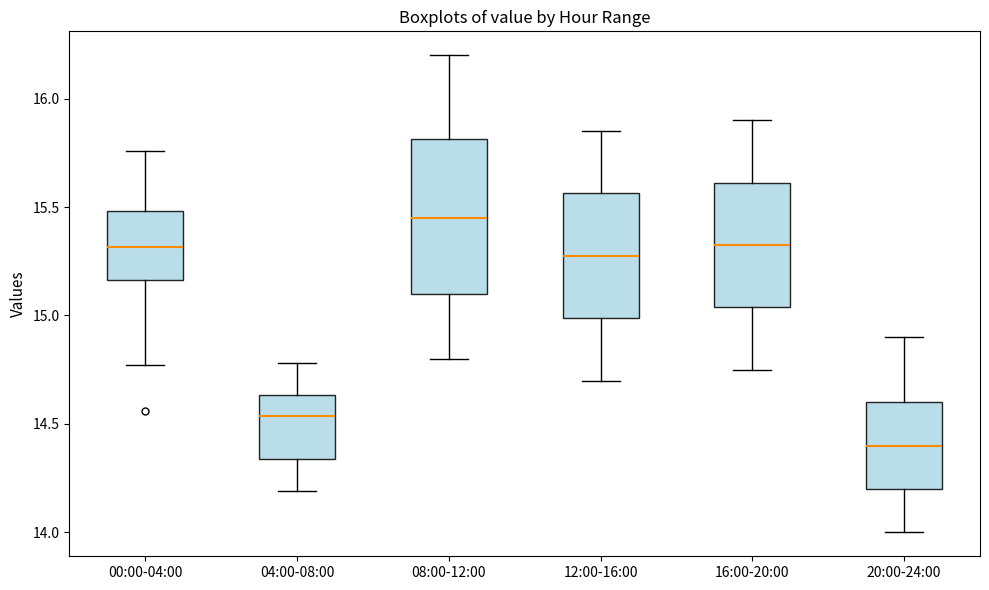

Reading left to right, transcribe this box plot: for each box, give where its median line is, the range the box spans, and where its two whiskers end, as read against the y-axis. The values are not printed on the chart, so give them approximately, as read against the axis.

00:00-04:00: median 15.30, box 15.15 to 15.50, whiskers 14.75 to 15.75
04:00-08:00: median 14.55, box 14.35 to 14.65, whiskers 14.20 to 14.80
08:00-12:00: median 15.45, box 15.10 to 15.80, whiskers 14.80 to 16.20
12:00-16:00: median 15.30, box 15.00 to 15.55, whiskers 14.70 to 15.85
16:00-20:00: median 15.35, box 15.05 to 15.60, whiskers 14.75 to 15.90
20:00-24:00: median 14.40, box 14.20 to 14.60, whiskers 14.00 to 14.90